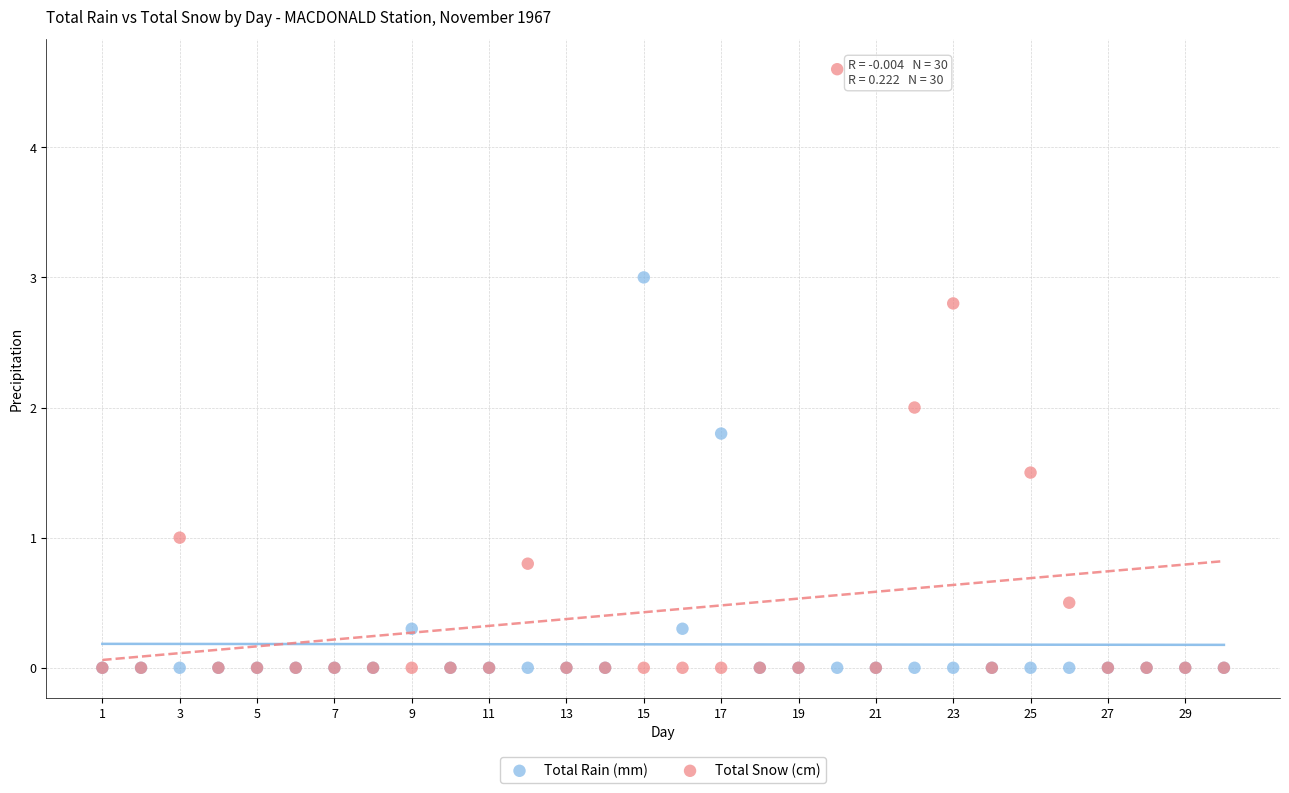

What are all the series names shown in the legend?

Total Rain (mm), Total Snow (cm)